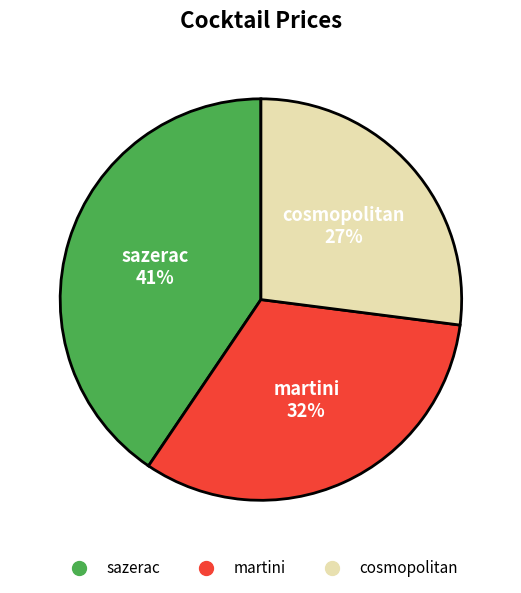

Rank the categories by value from highest to lowest.

sazerac, martini, cosmopolitan